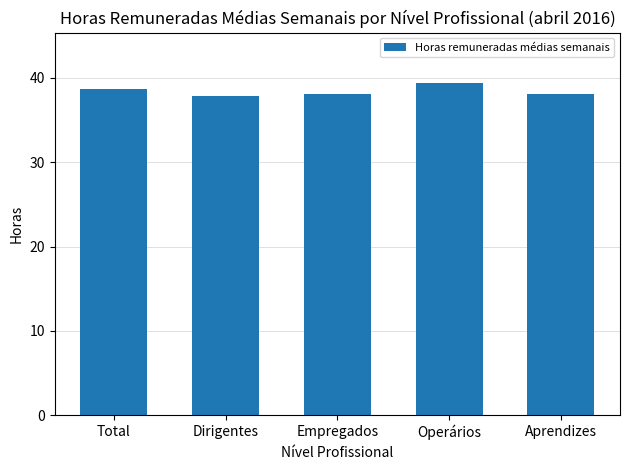

What is the minimum value shown in the chart?

37.9